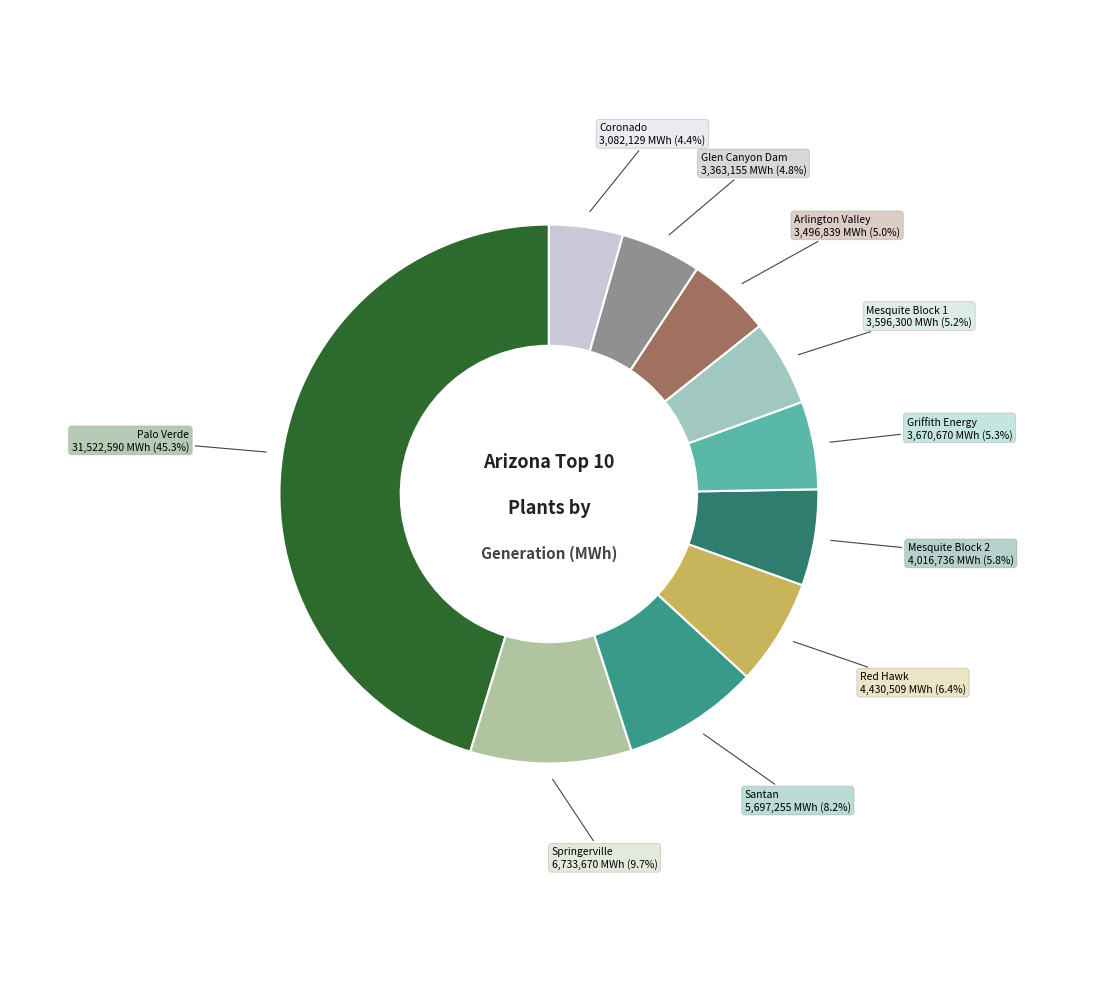

Does any single category account for the majority?

No